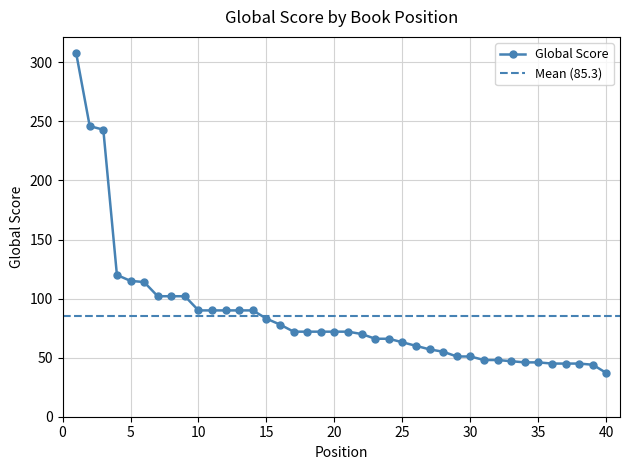

How many values are below 72?

19